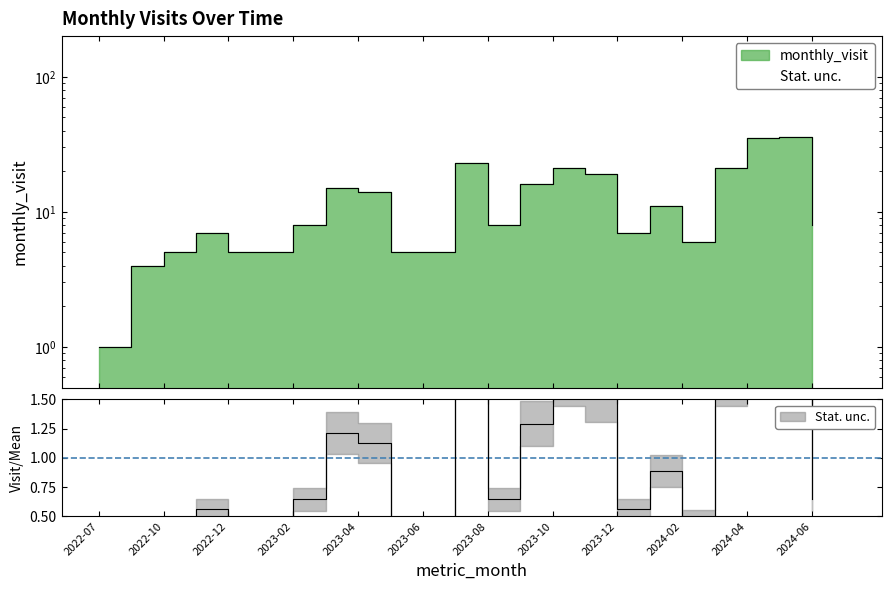

How many values are below 8?

10